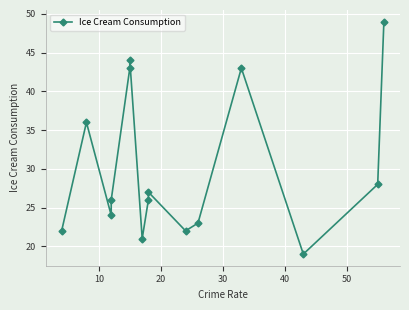

The value at 13 is 8. True or false?

False